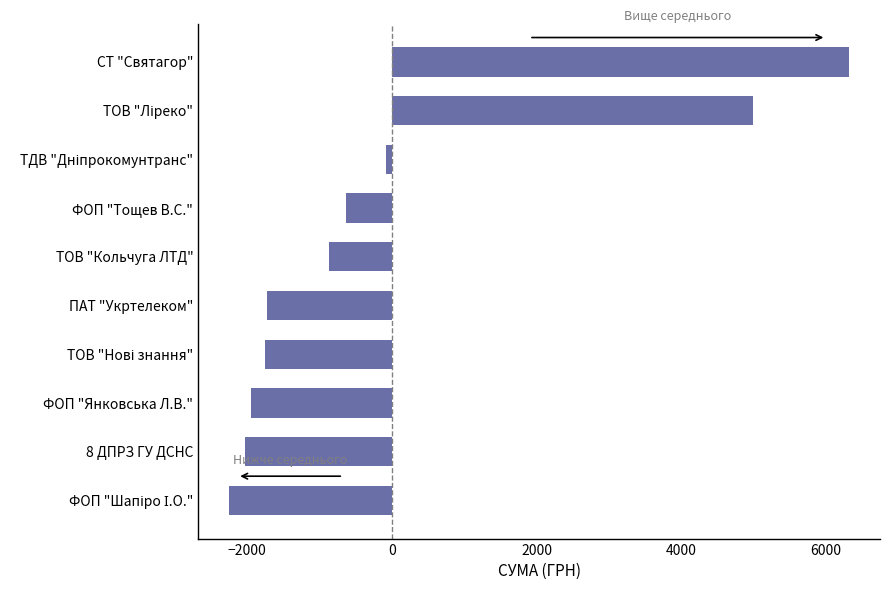

What is the greatest value displayed?

6319.8